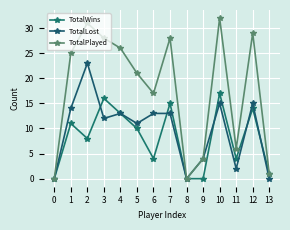

How many lines are shown in the chart?

3